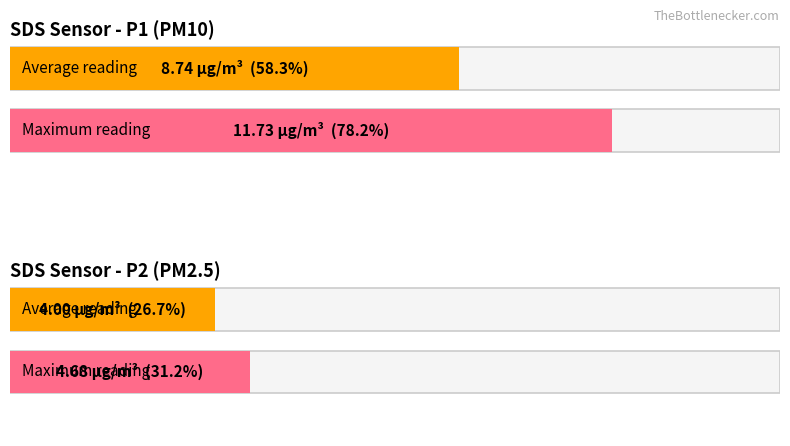

Rank the series by their maximum value, from highest to lowest.

SDS_P1, SDS_P2